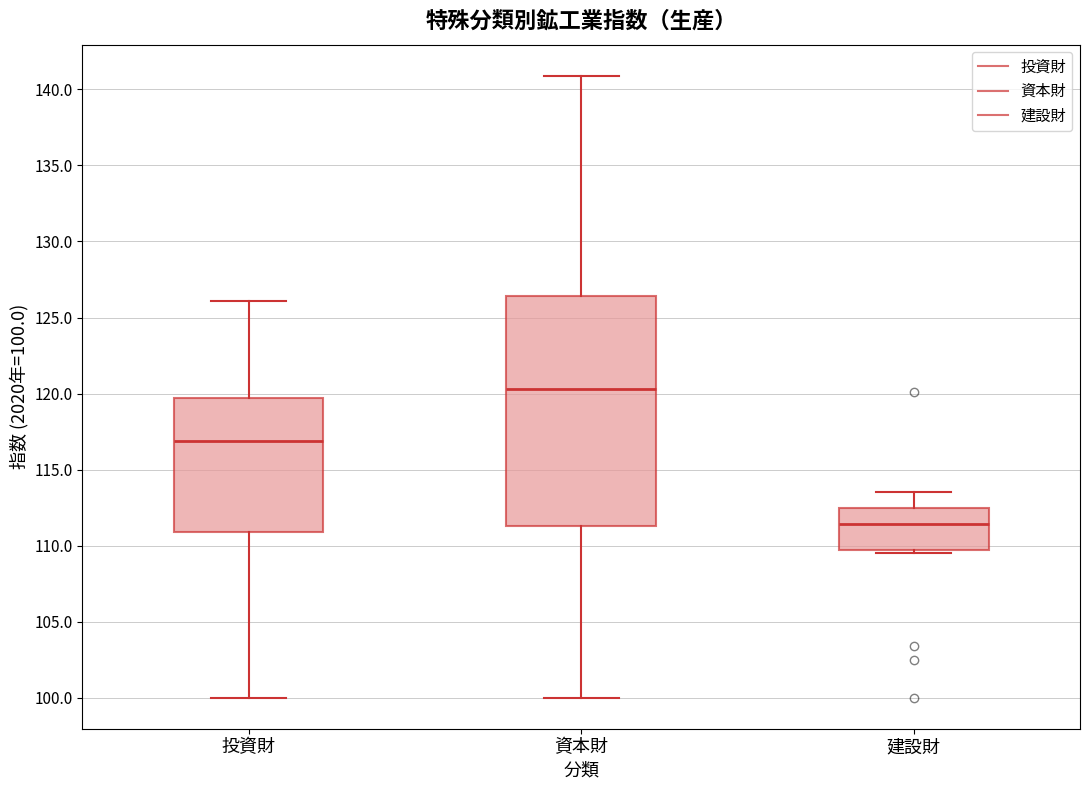

Which box's median line is the lowest?

建設財